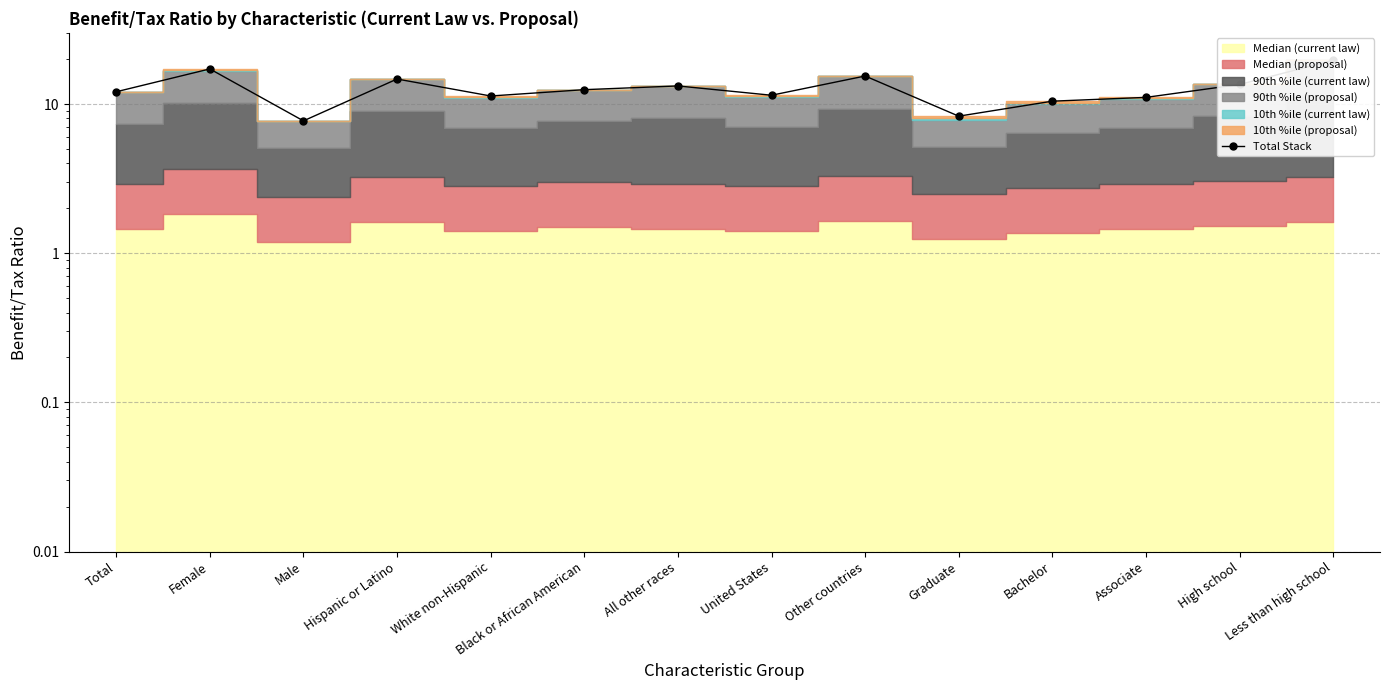

List the labels in order of value, largest first.

Less than high school, Female, Other countries, Hispanic or Latino, High school, All other races, Black or African American, Total, United States, White non-Hispanic, Associate, Bachelor, Graduate, Male